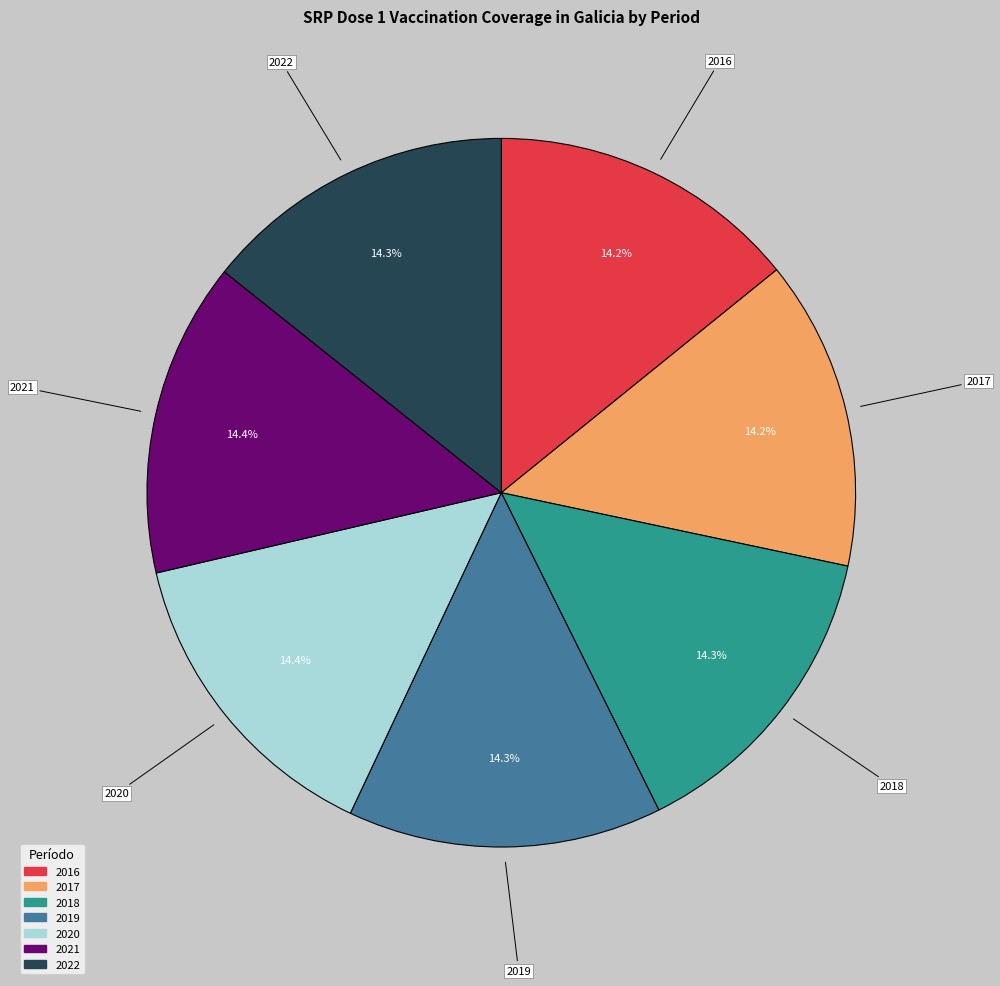

Is 2019 the majority of the pie?

No